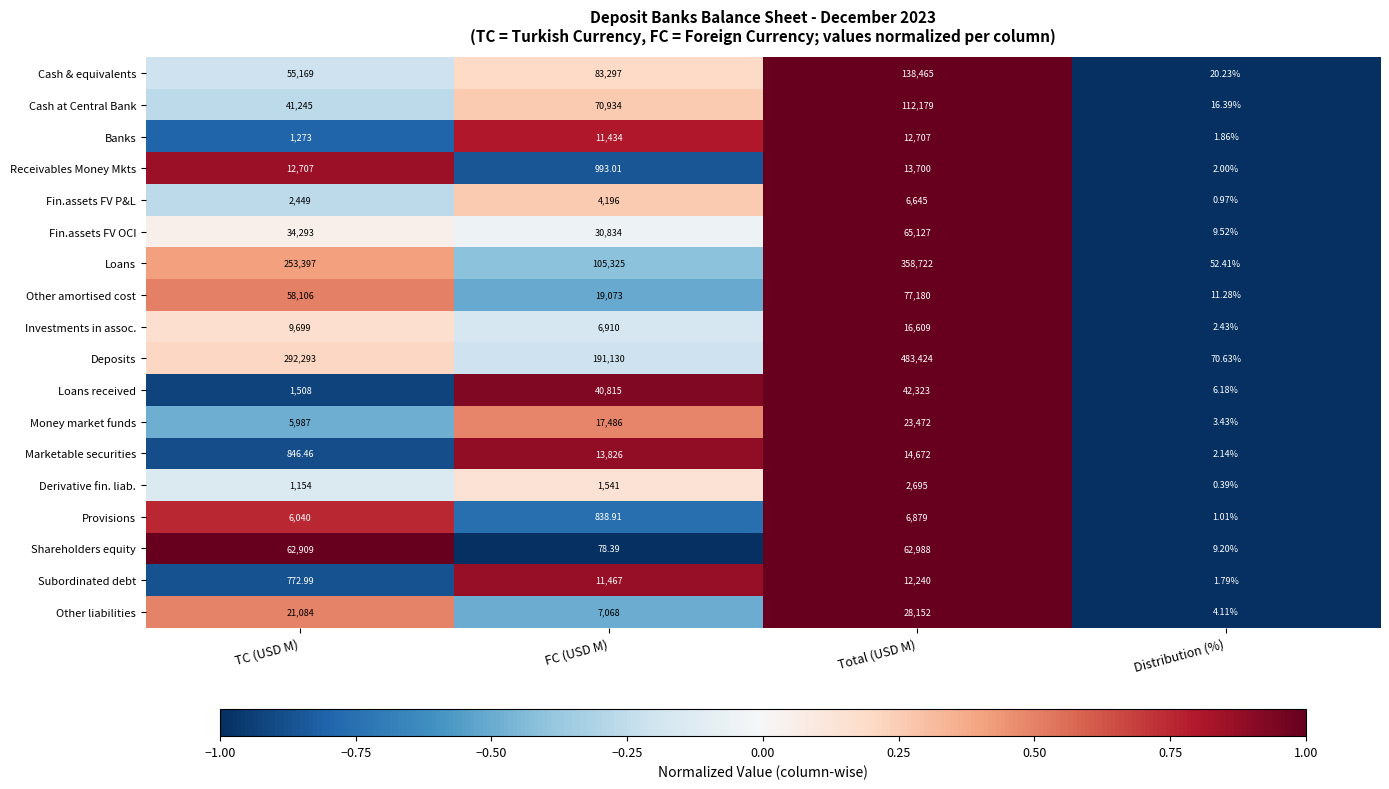

Count the number of data series in this chart.

18